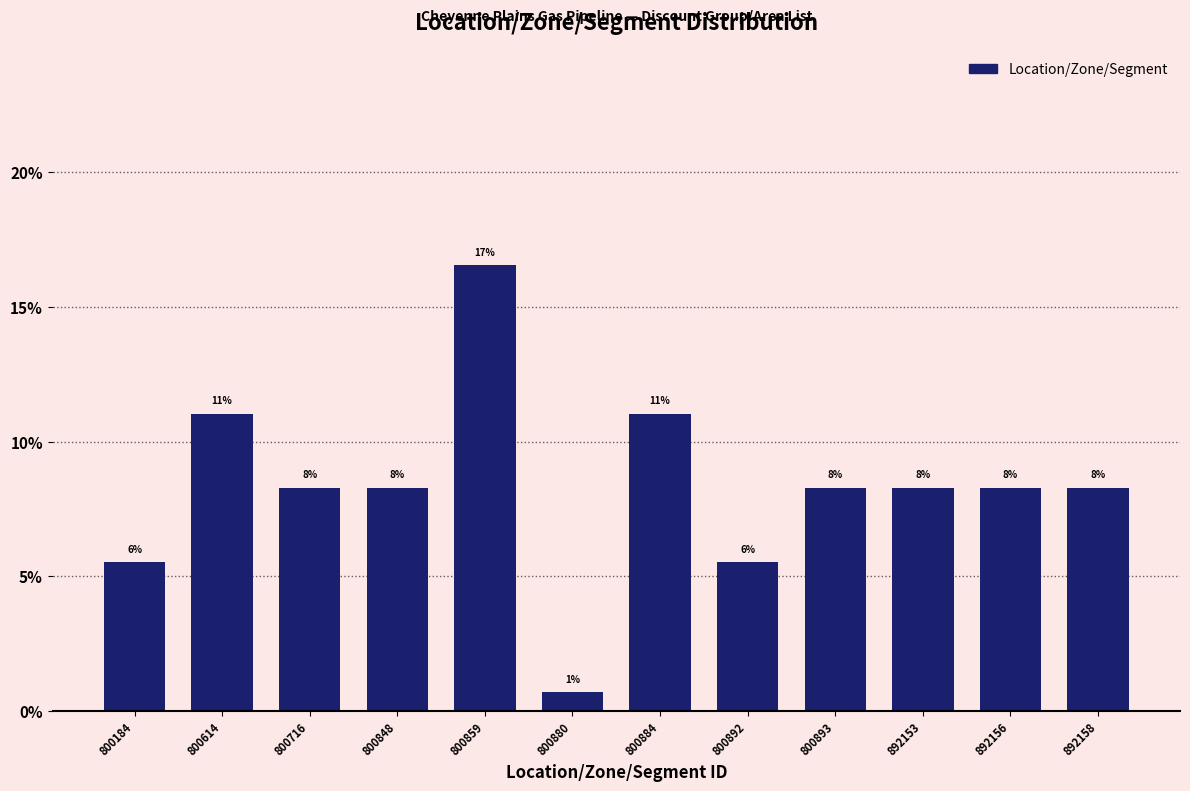

Are the bars horizontal?

No